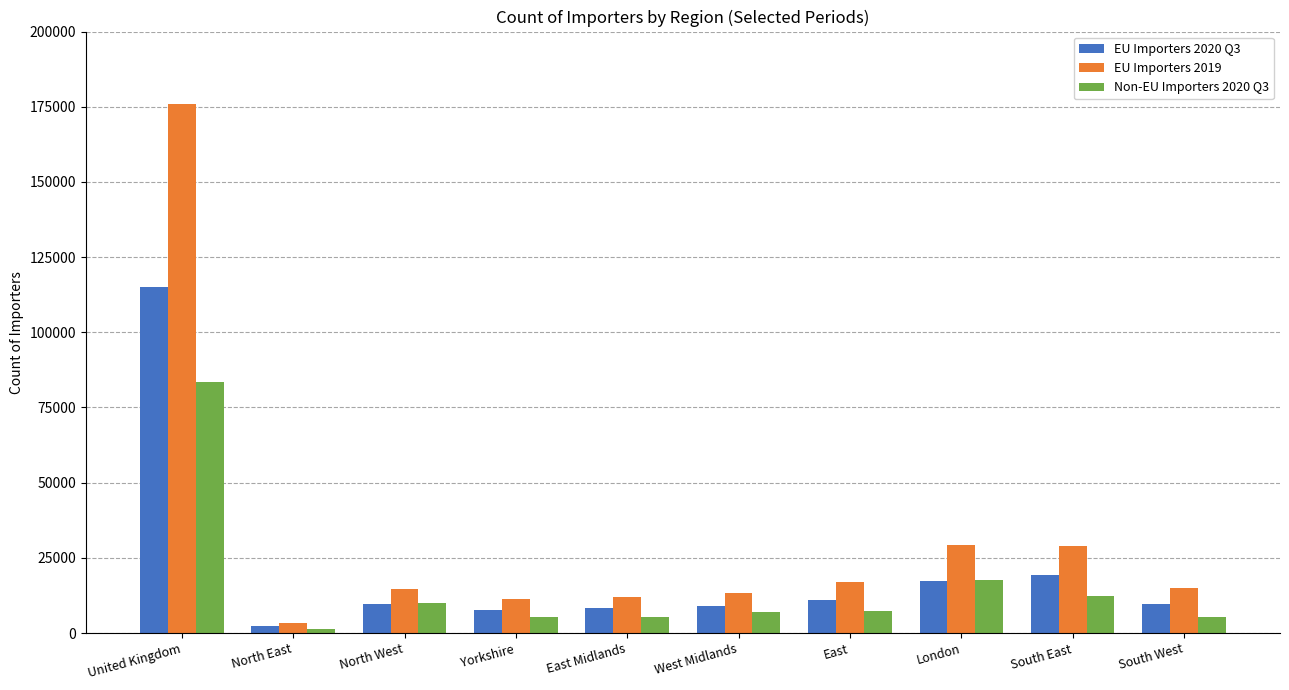

What is the value of the EU Importers 2020 Q3 bar at the 3rd from the left?

9694